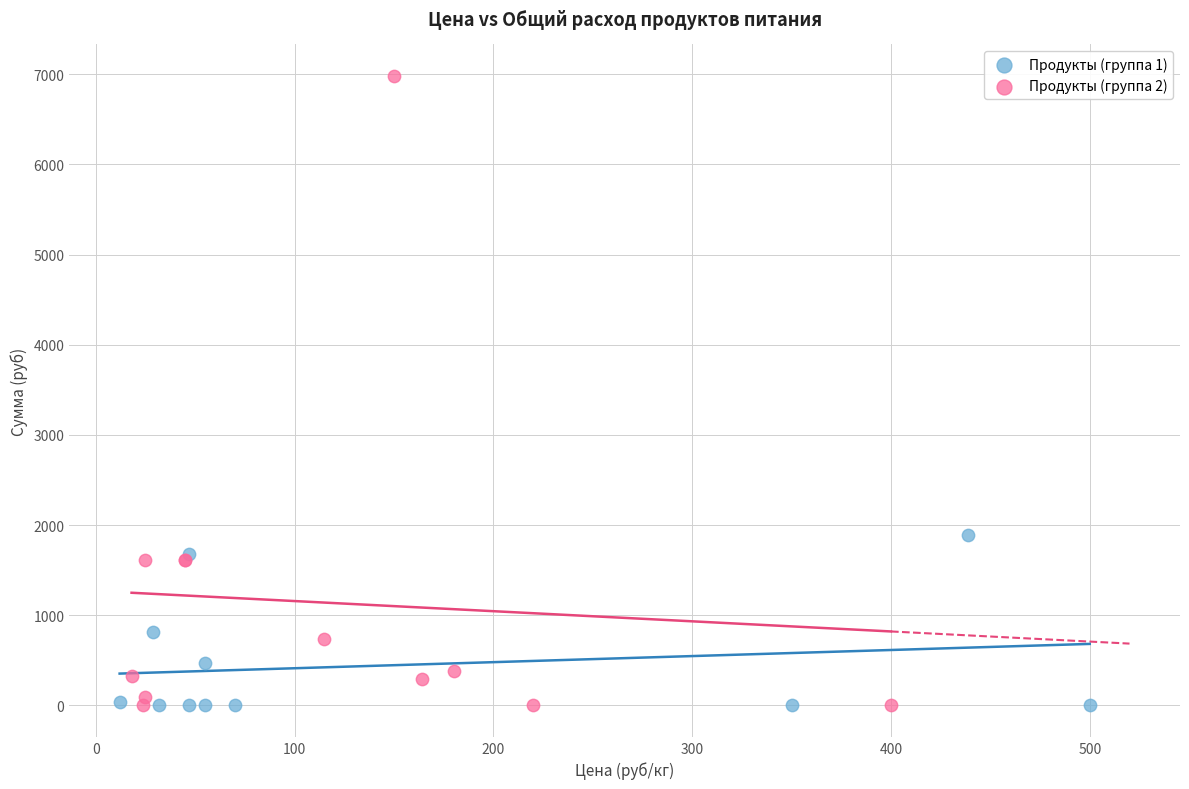

Which series contains the highest Y value?

Продукты (группа 2)